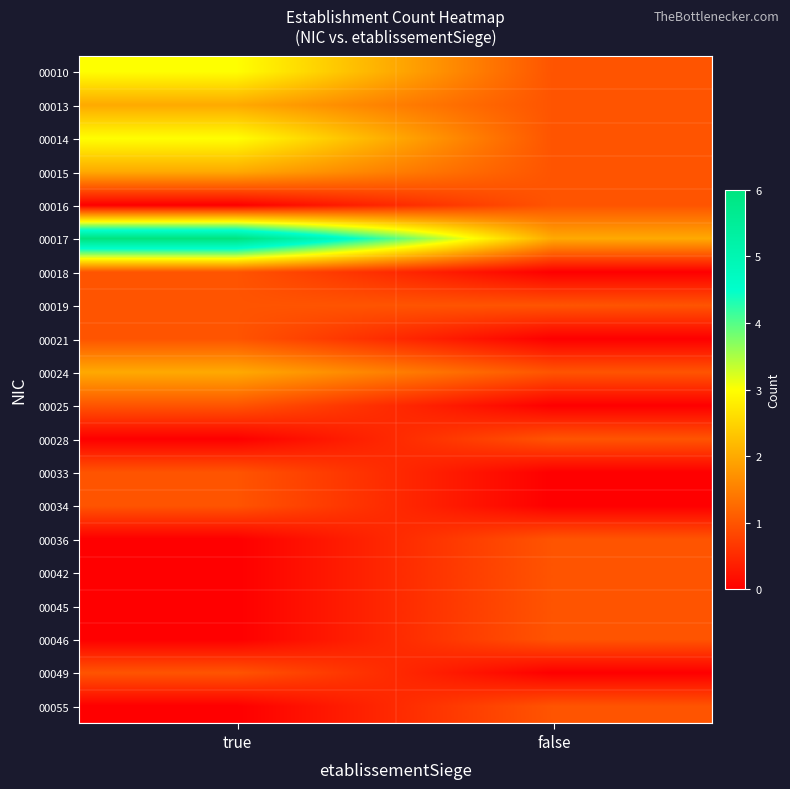

At which category is the sum across all series the highest?

true